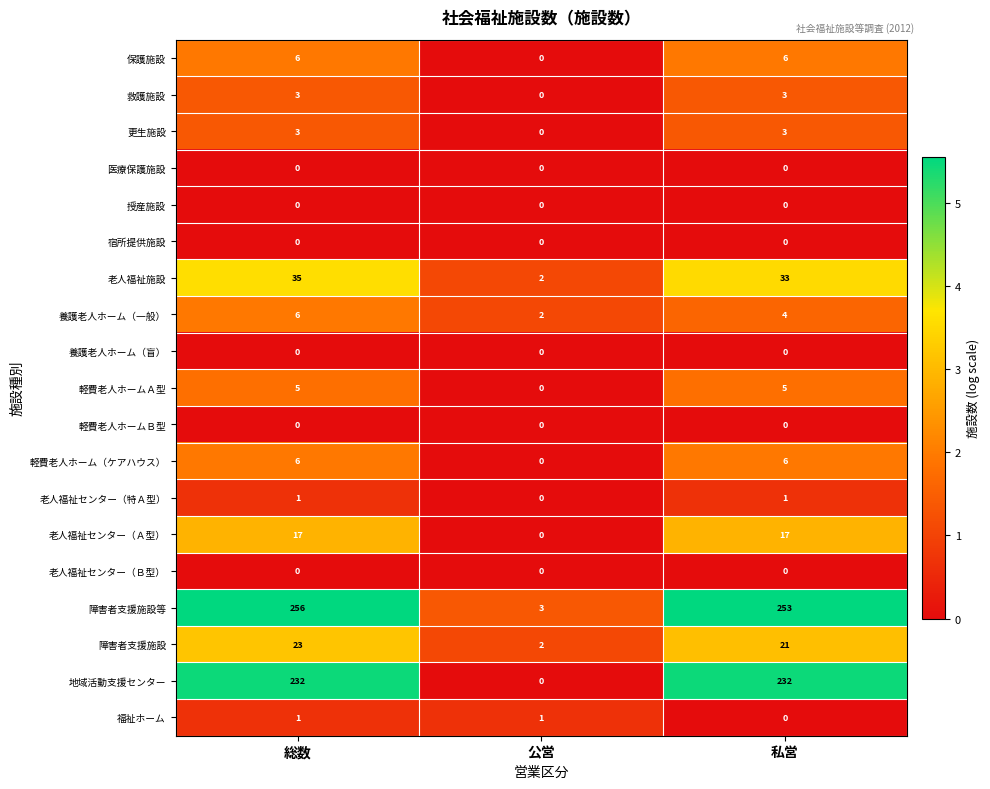

At which label is 障害者支援施設等 closest to 129?

私営